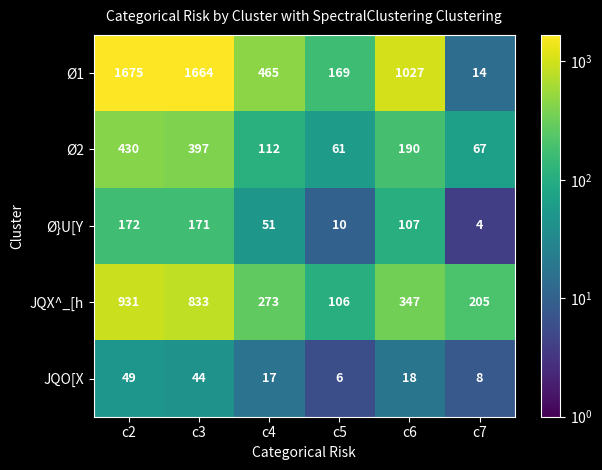

True or false: JQO[X has a value of 26 at c6.

False